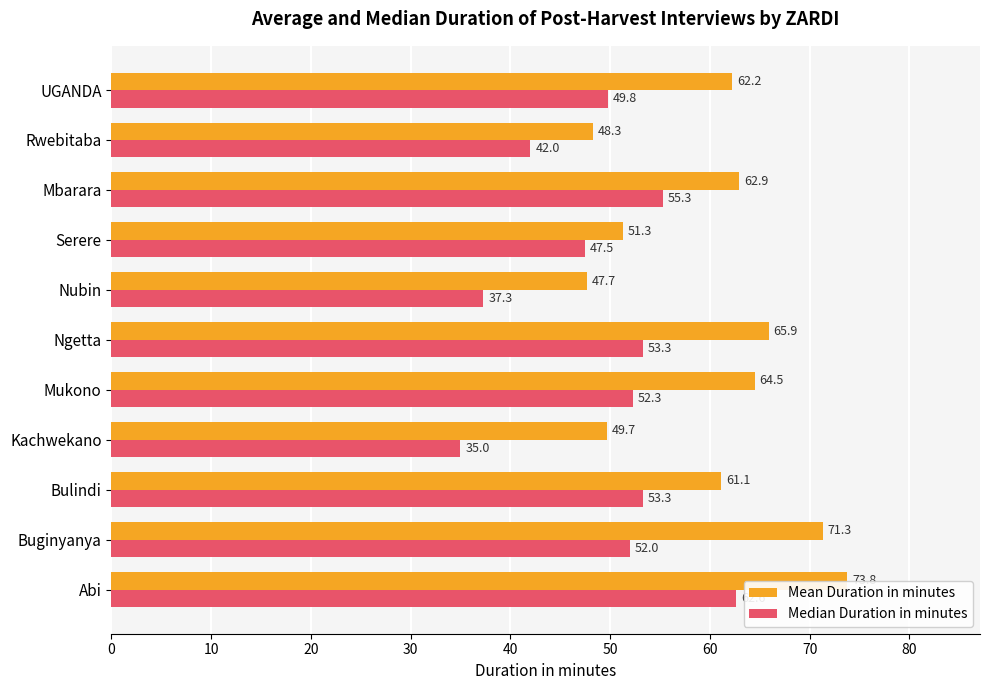

Which series has the widest spread of values?

Median Duration in minutes